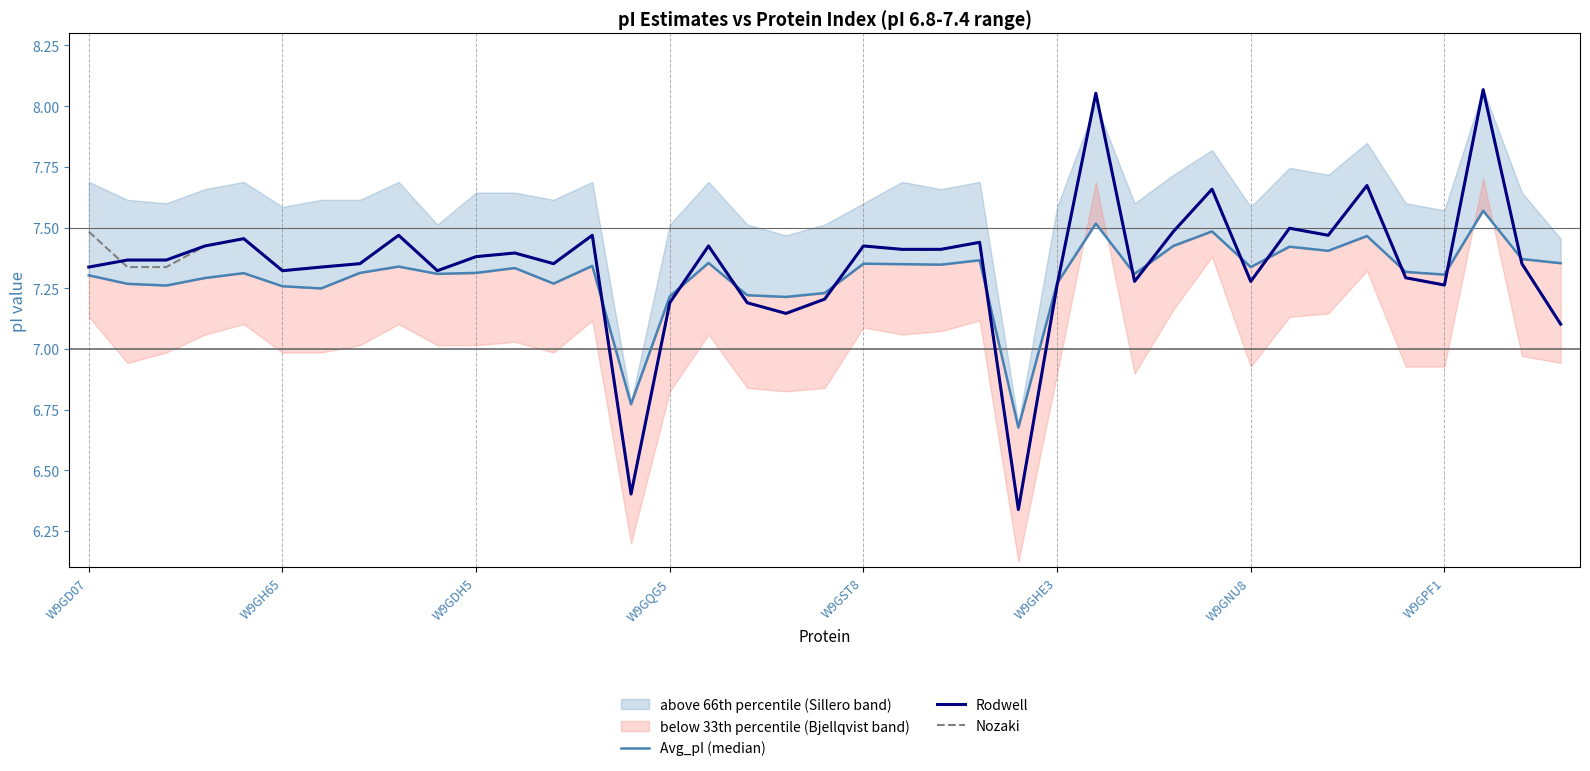

Where does the Rodwell series first go above 7?

W9GD07